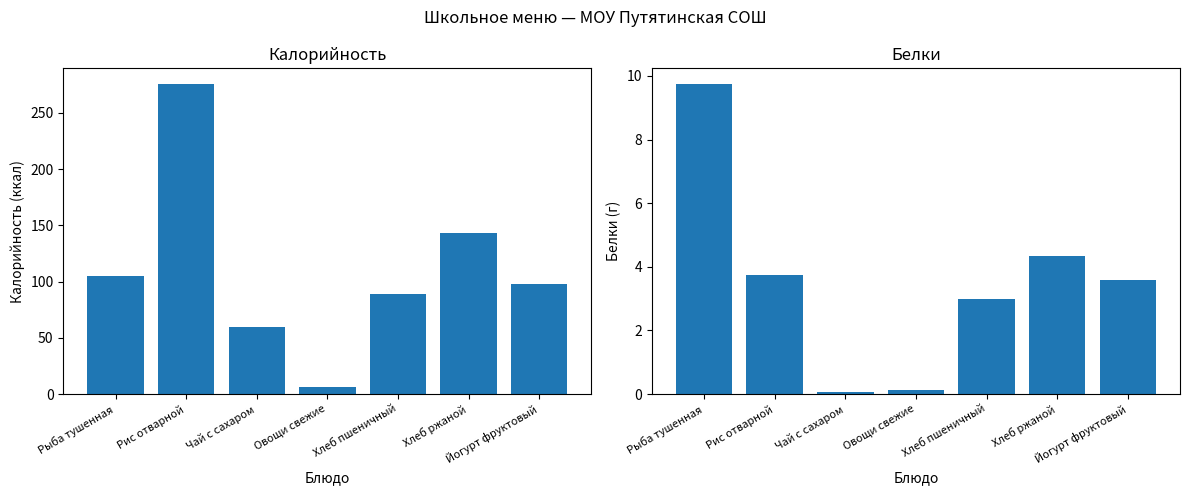

At how many categories does at least one series exceed 40?

6